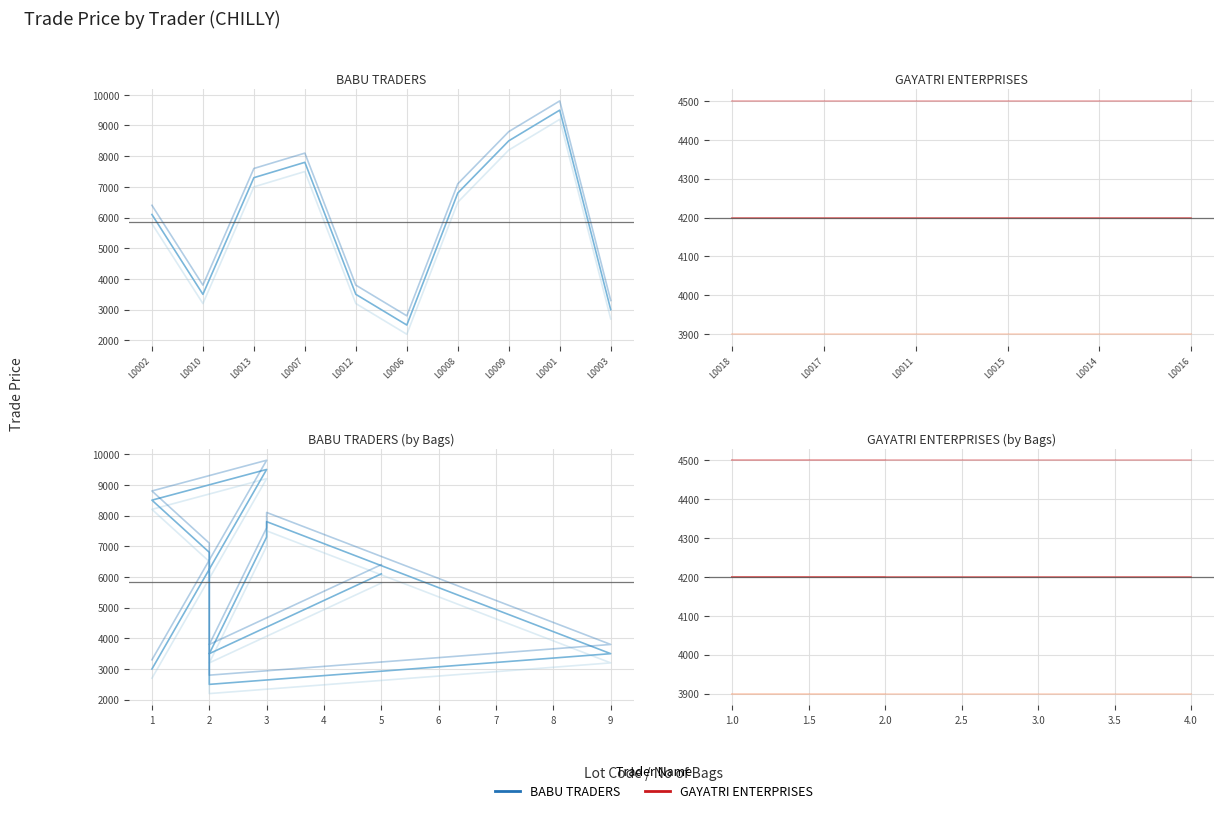

Reading left to right, what are all the values shown in this chart?

L0002=5800	L0010=3200	L0013=7000	L0007=7500	L0012=3200	L0006=2200	L0008=6500	L0009=8200	L0001=9200	L0003=2700